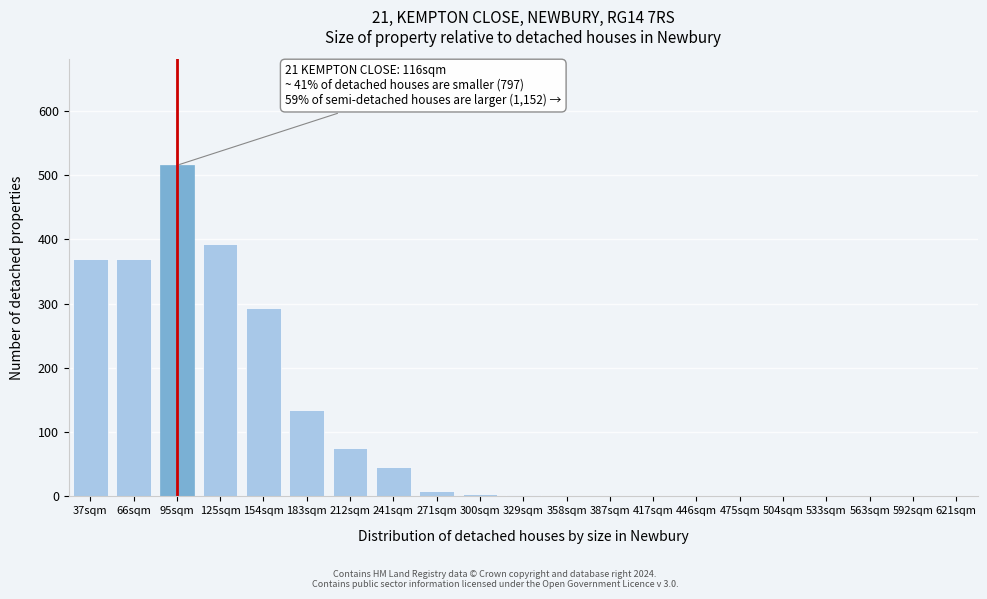

At which category does the chart reach its peak across all series?

95sqm